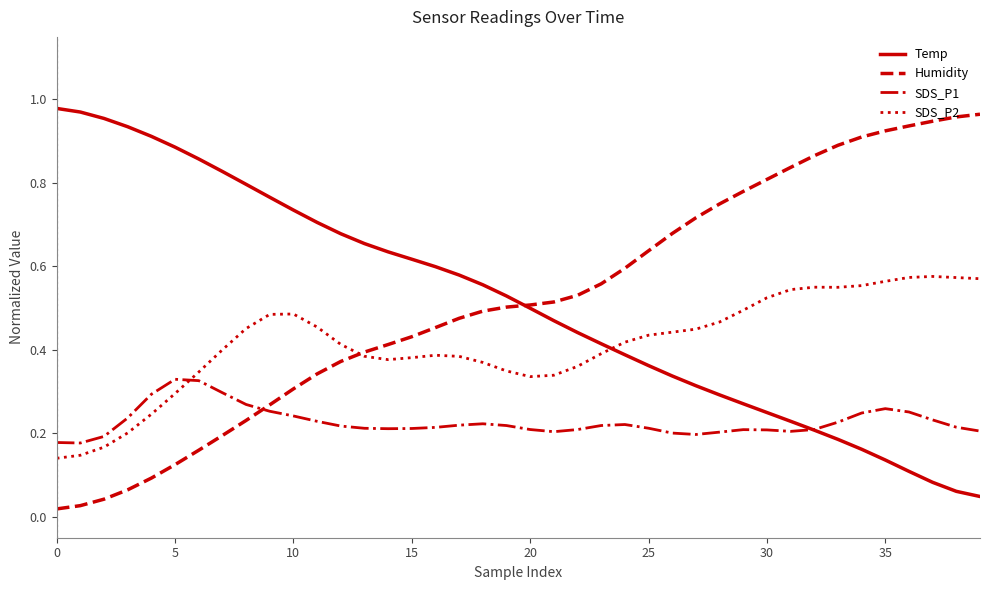

How many lines are shown in the chart?

4